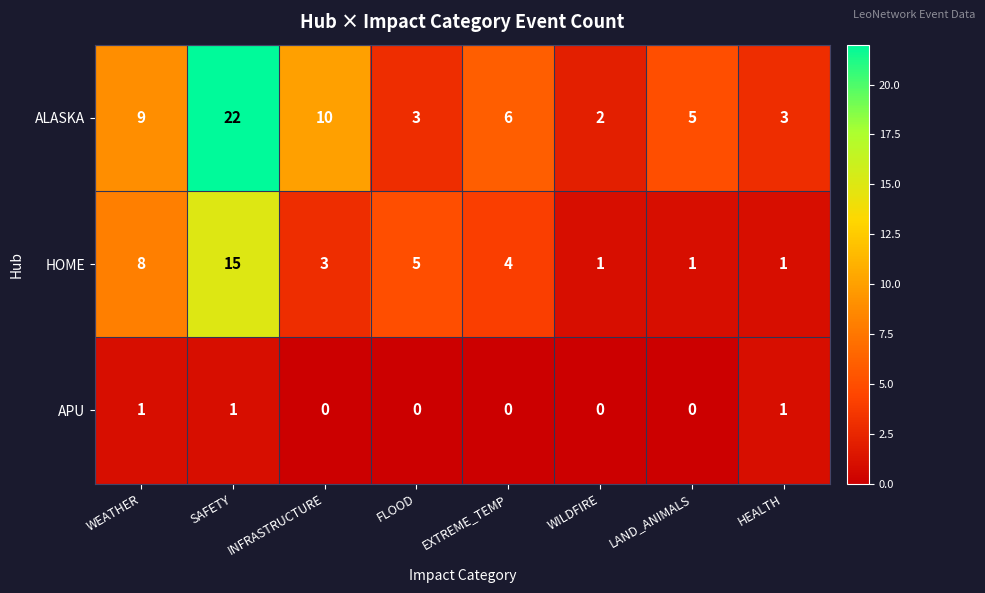

The APU series shows 1 at HEALTH. True or false?

True